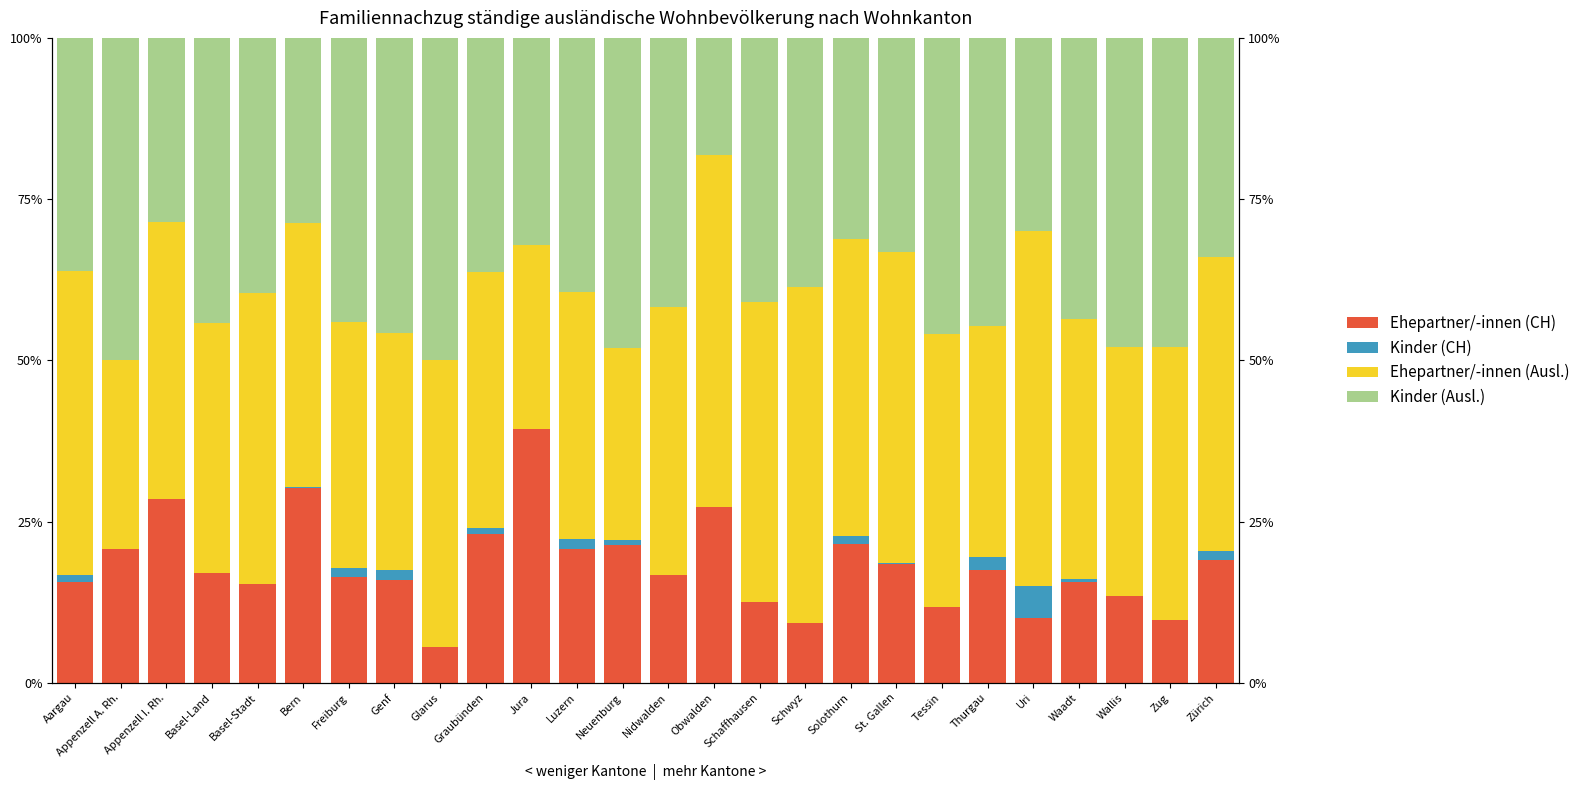

Read the Ehepartner/-innen (CH) value at Zürich.

19.0